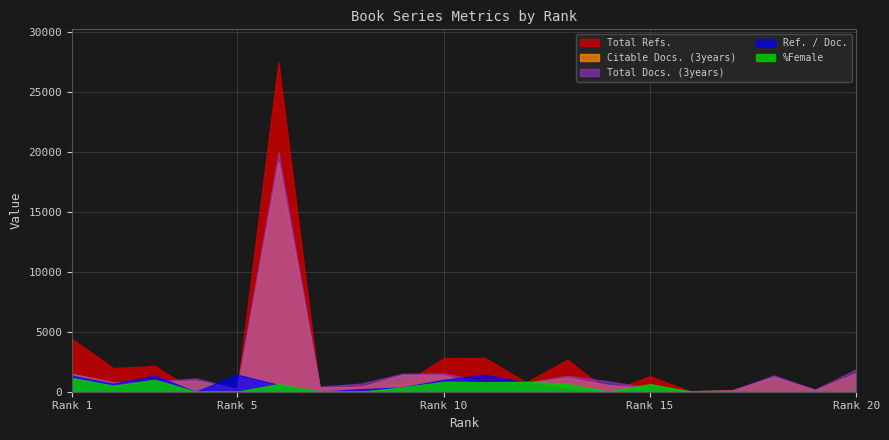

Is it true that Ref. / Doc. equals 0.0 at 14?

True